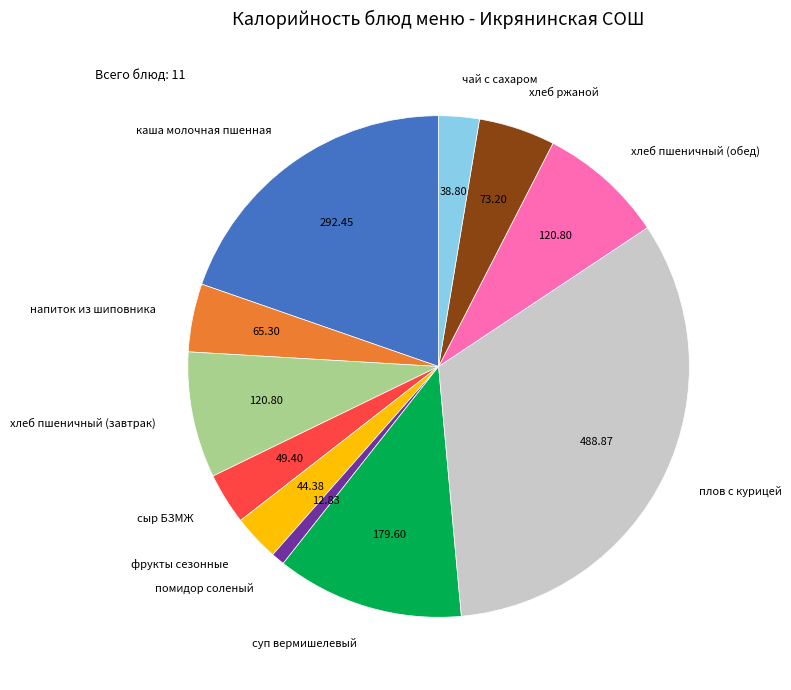

How many slices are in this pie chart?

11